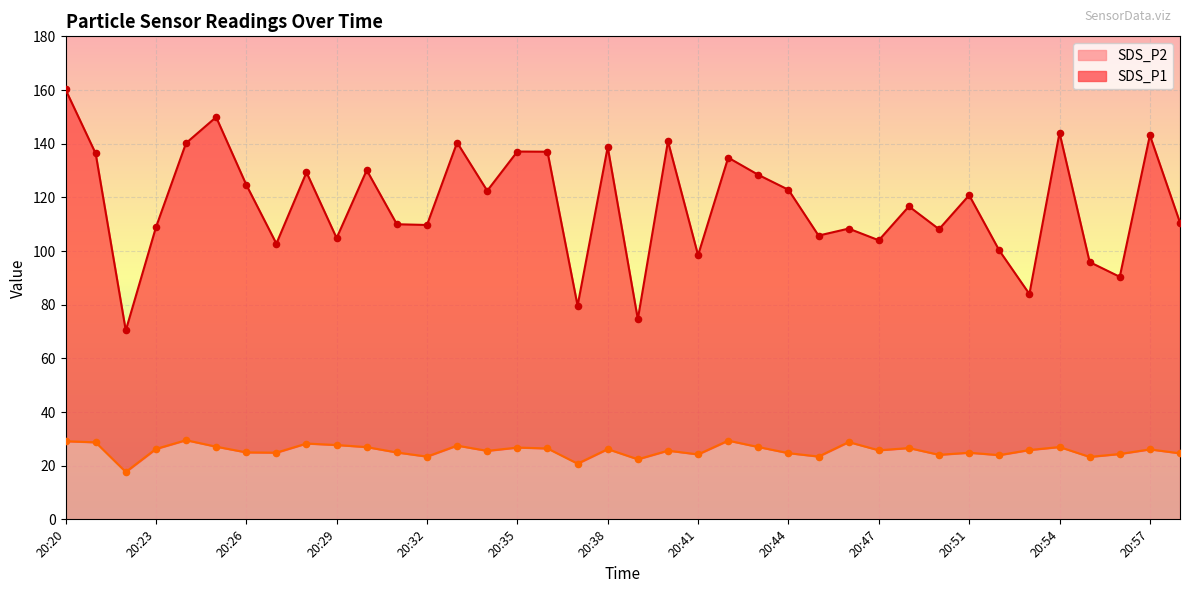

At which category is the sum across all series the highest?

20:20